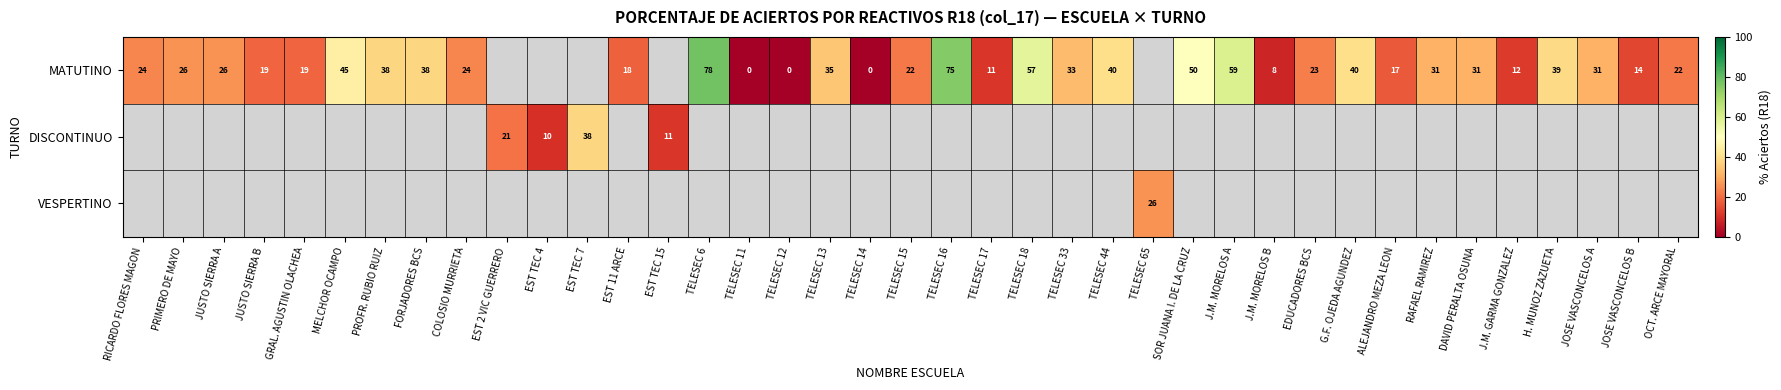

What is the sum of the MATUTINO values at COLOSIO MURRIETA and TELESEC 14?

24